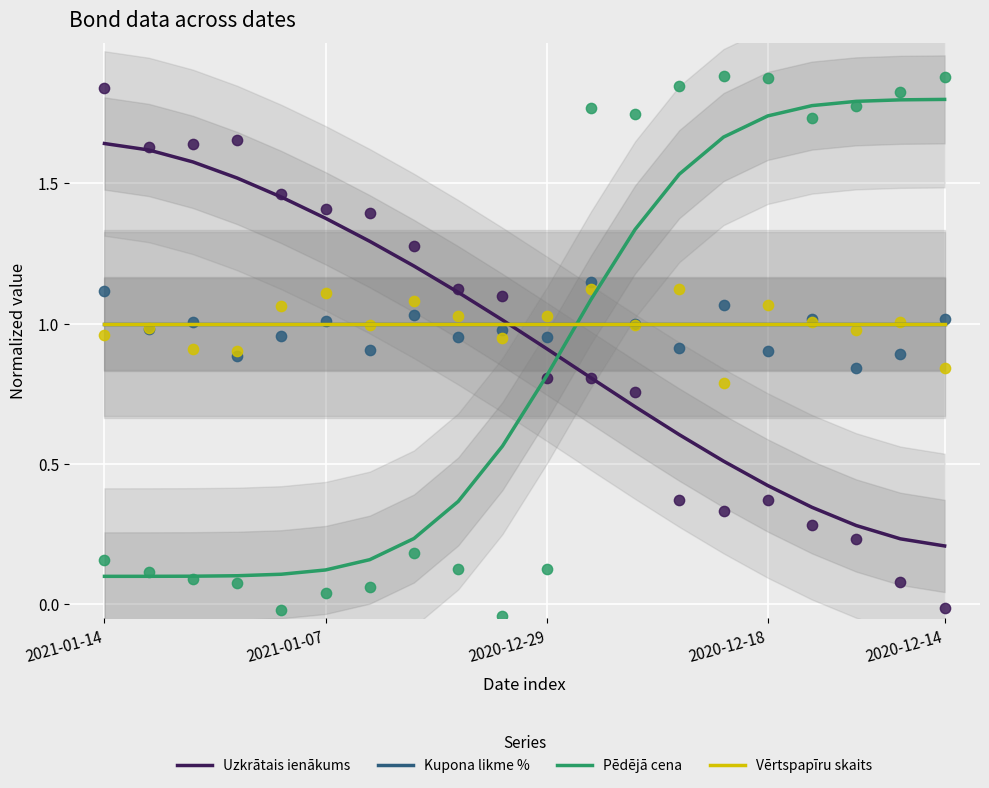

At how many categories does at least one series exceed 1?

19